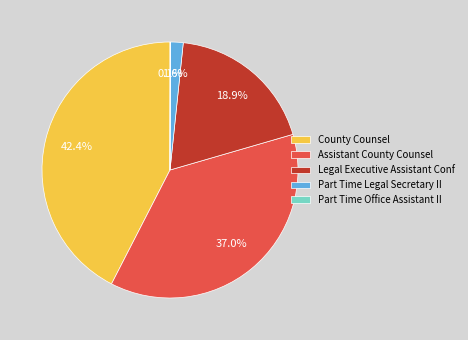

Which category has the biggest portion of the pie?

County Counsel